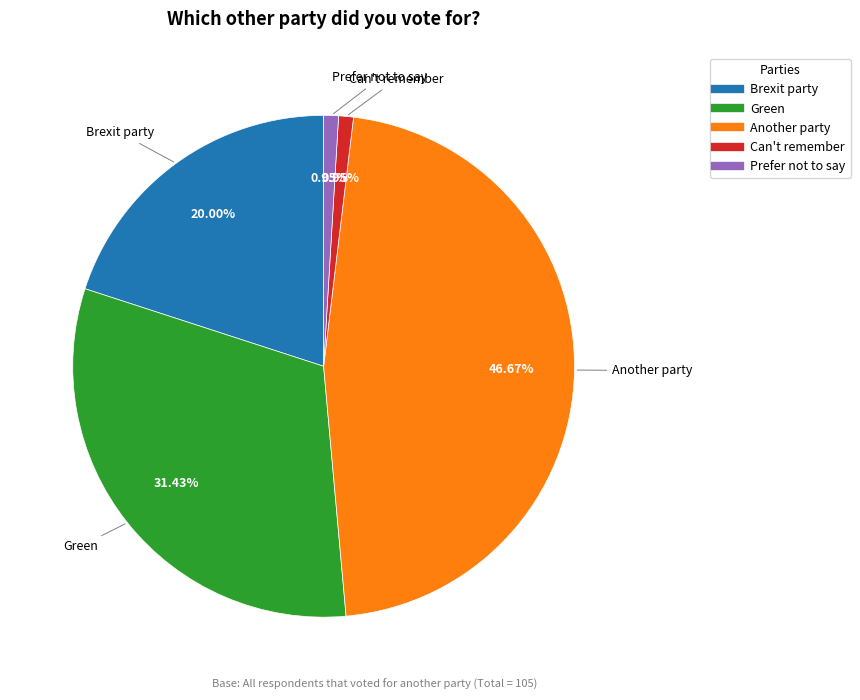

Which slice is the largest?

Another party